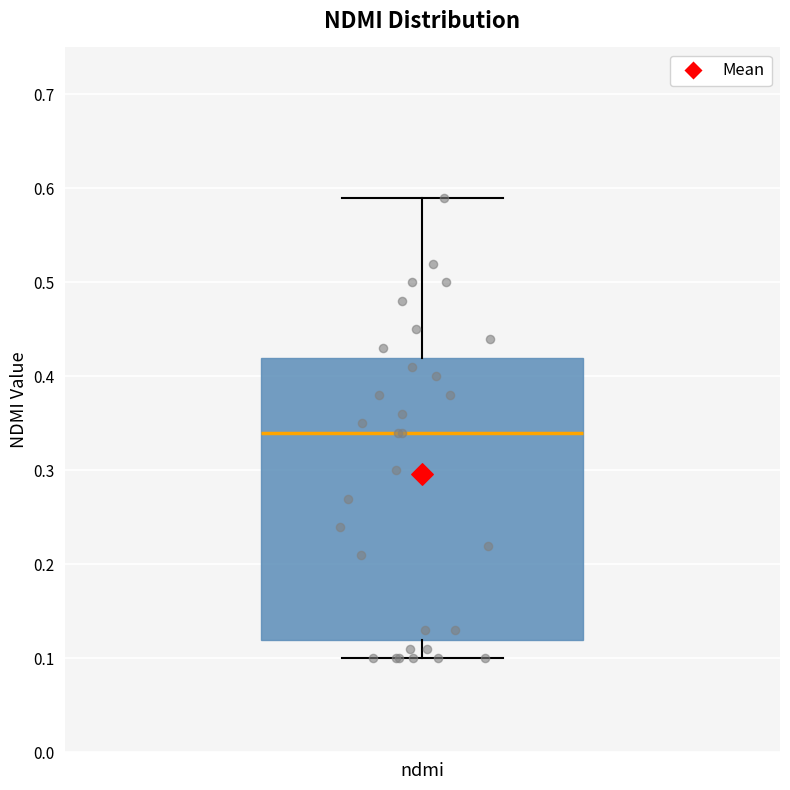

Read this box plot against the y-axis: the position of the median line, the range covered by the box, and the ends of both whiskers. The values are not printed on the chart, so give them approximately, as read against the axis.

median 0.34, box 0.12 to 0.42, whiskers 0.10 to 0.59